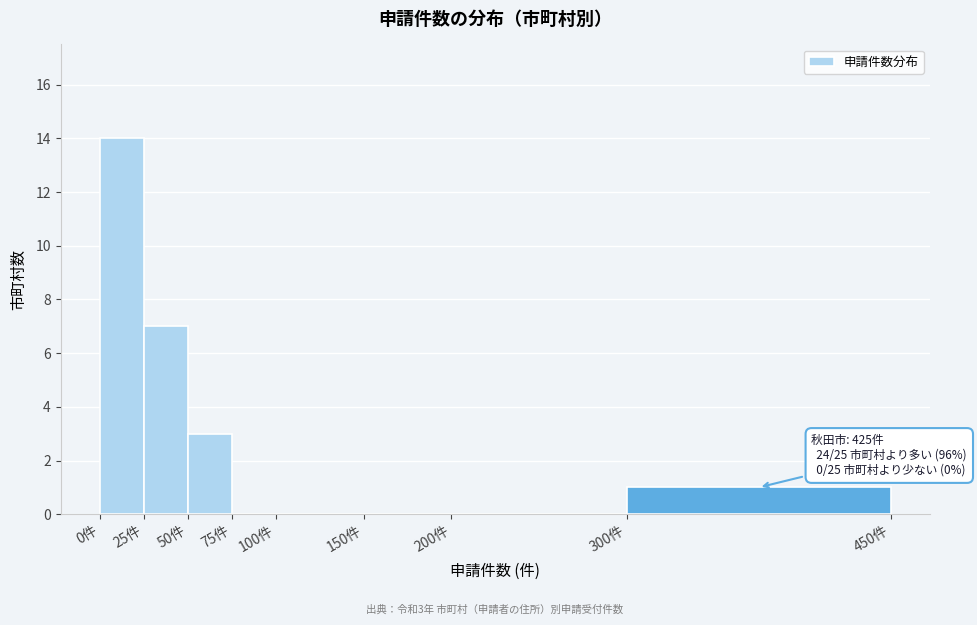

Over which range of the x-axis is the bar tallest?

0 to 25